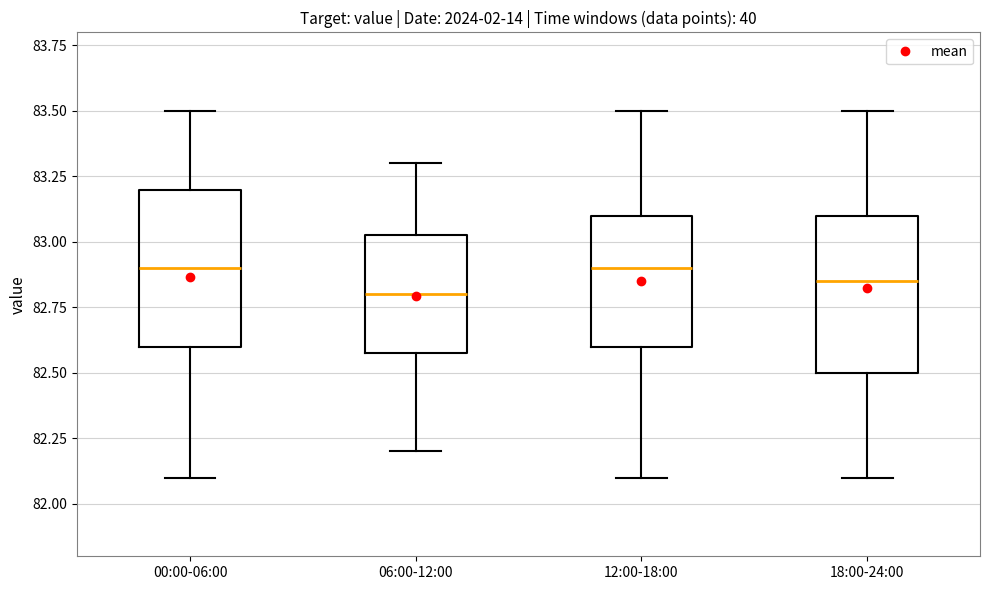

Where does the median line of the box for 00:00-06:00 sit on the y-axis? The values are not printed on the chart, so give them approximately, as read against the axis.

82.90